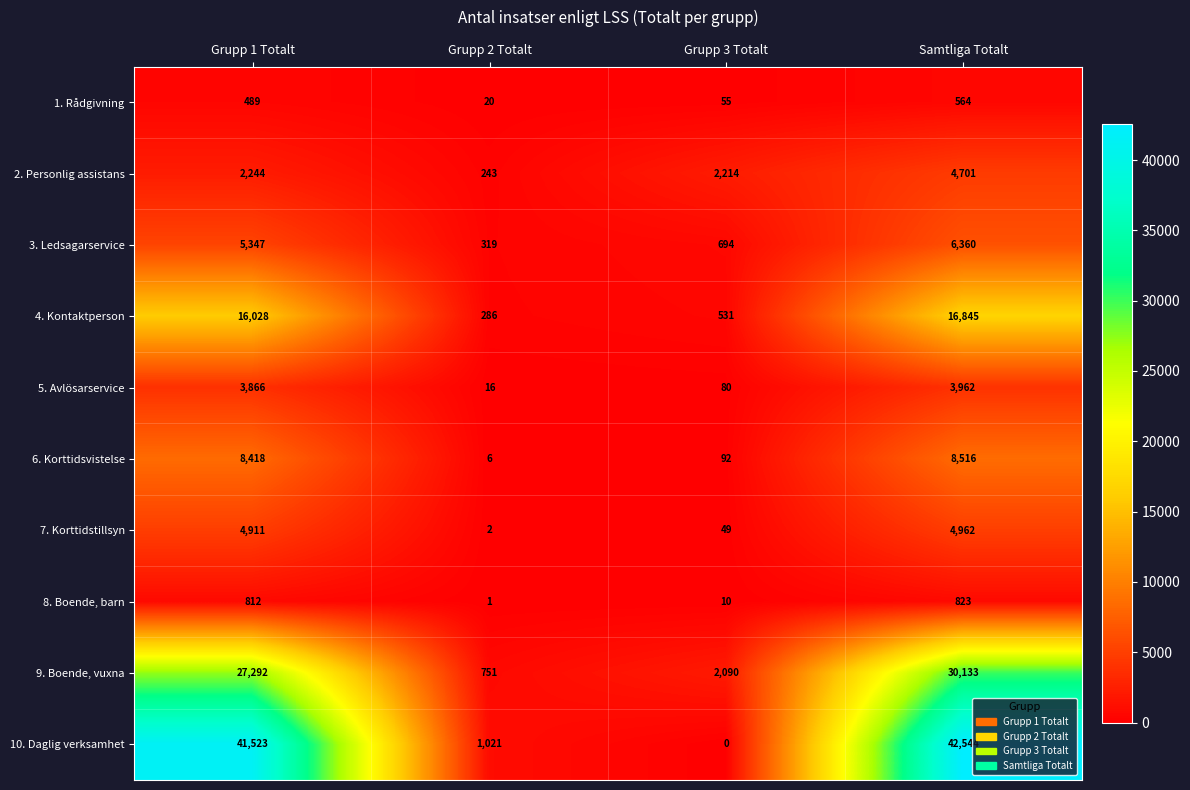

What is the difference between the second highest and minimum values in the 1. Rådgivning series?

469